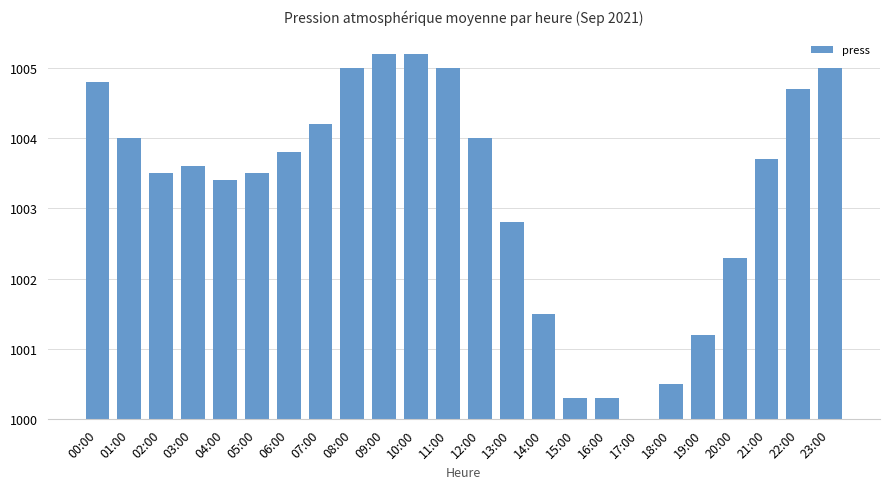

Are the bars grouped side by side (vs. stacked)?

No